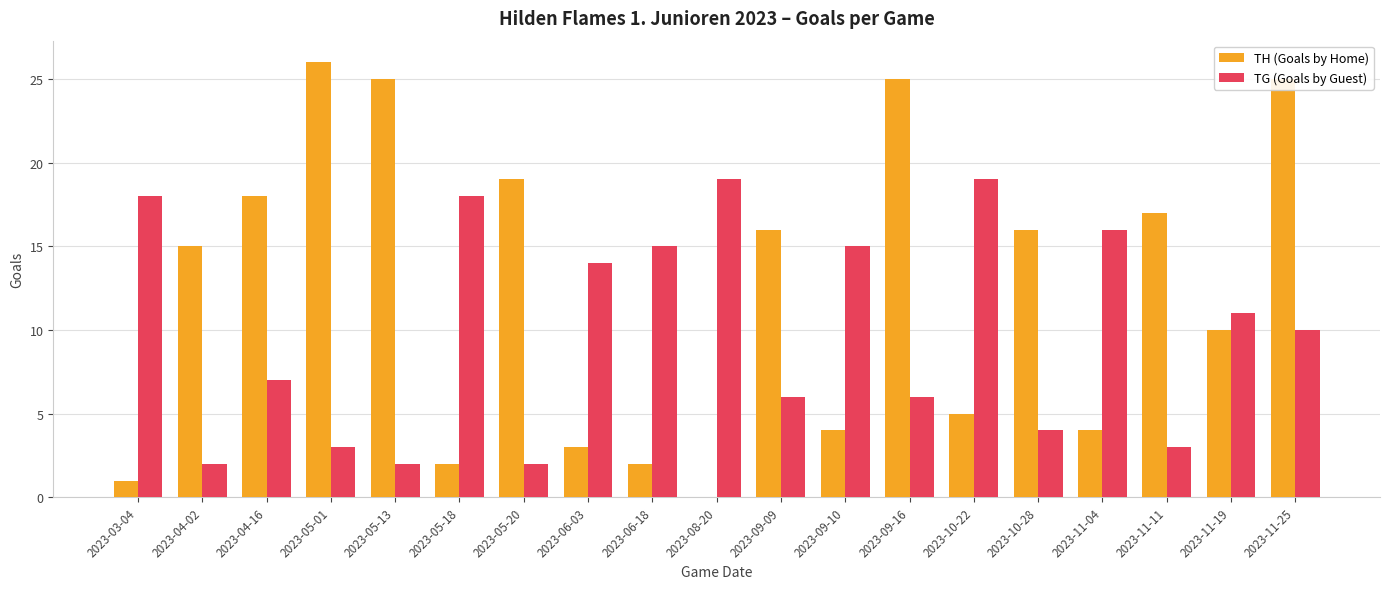

What is the spread (max minus min) of values at 2023-09-09?

10